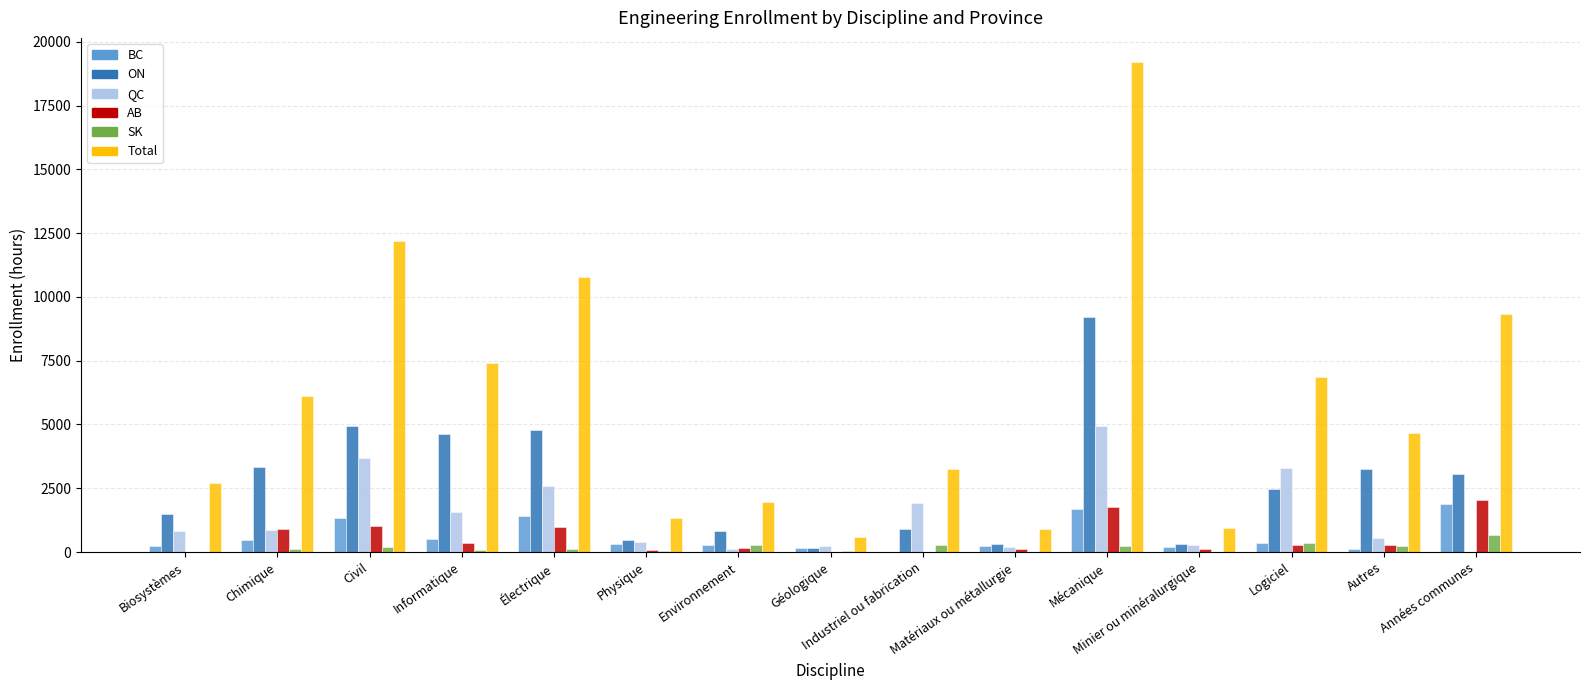

Which series has the largest total across all categories?

Total